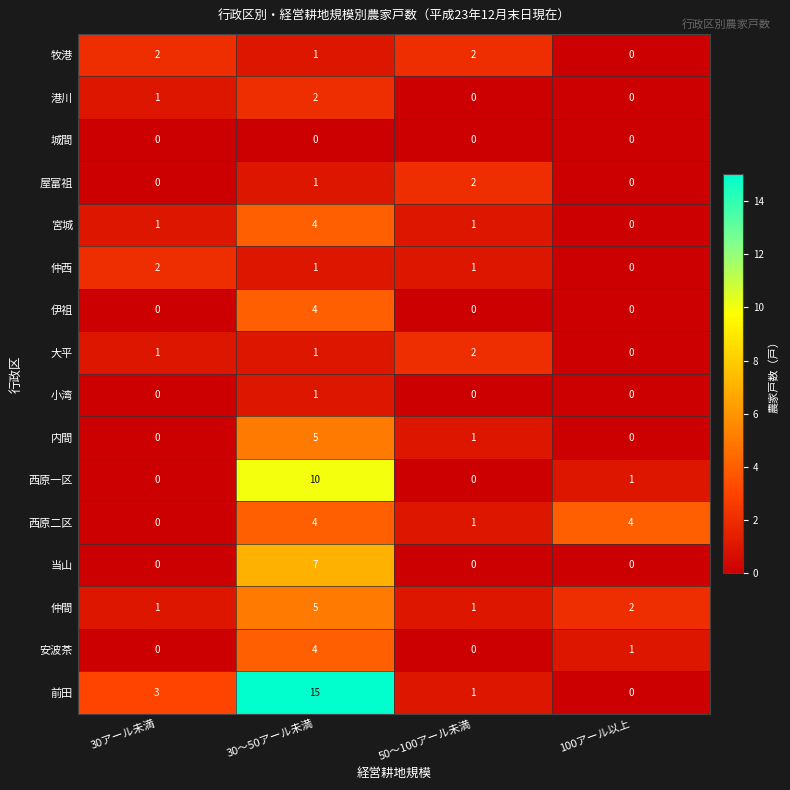

How many categories are shown in the chart?

4